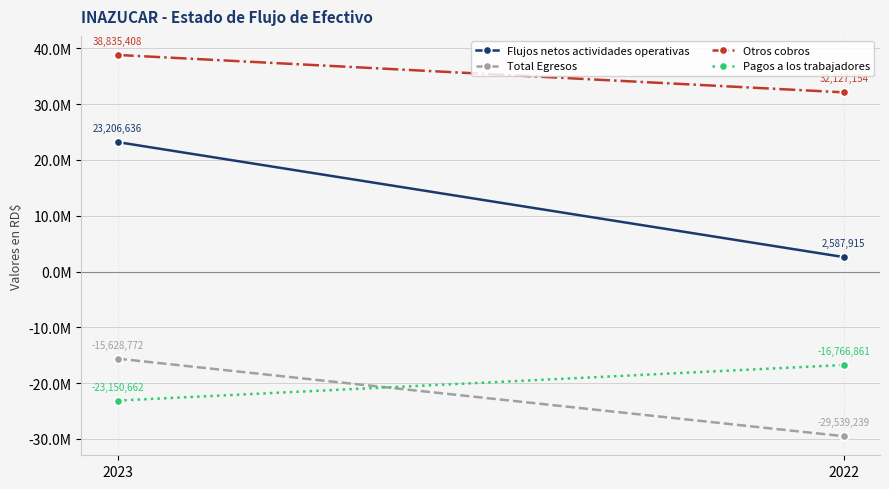

Is it true that Total Egresos equals -29539239 at 2022?

True